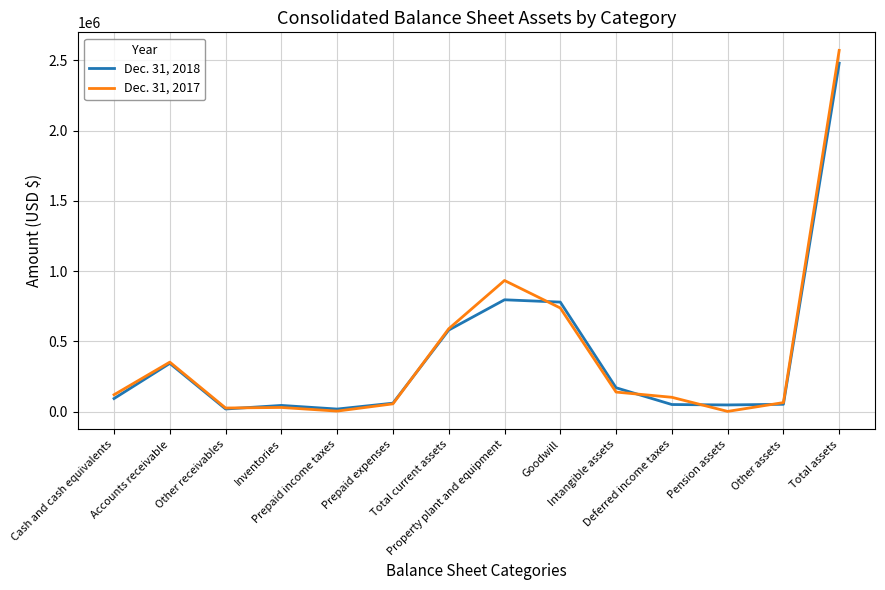

What is the maximum value shown in the chart?

2569977